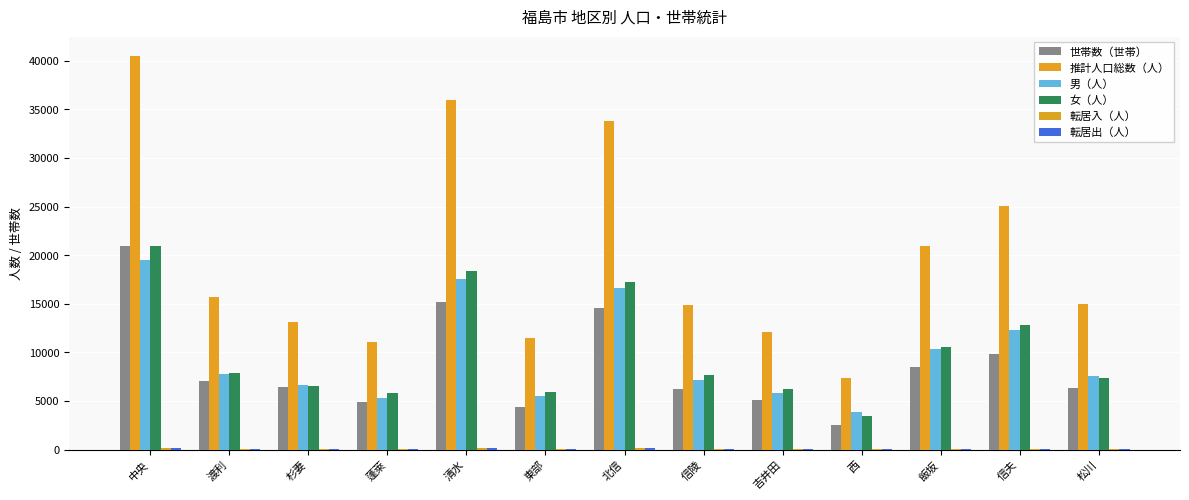

At which category is the sum across all series the highest?

中央